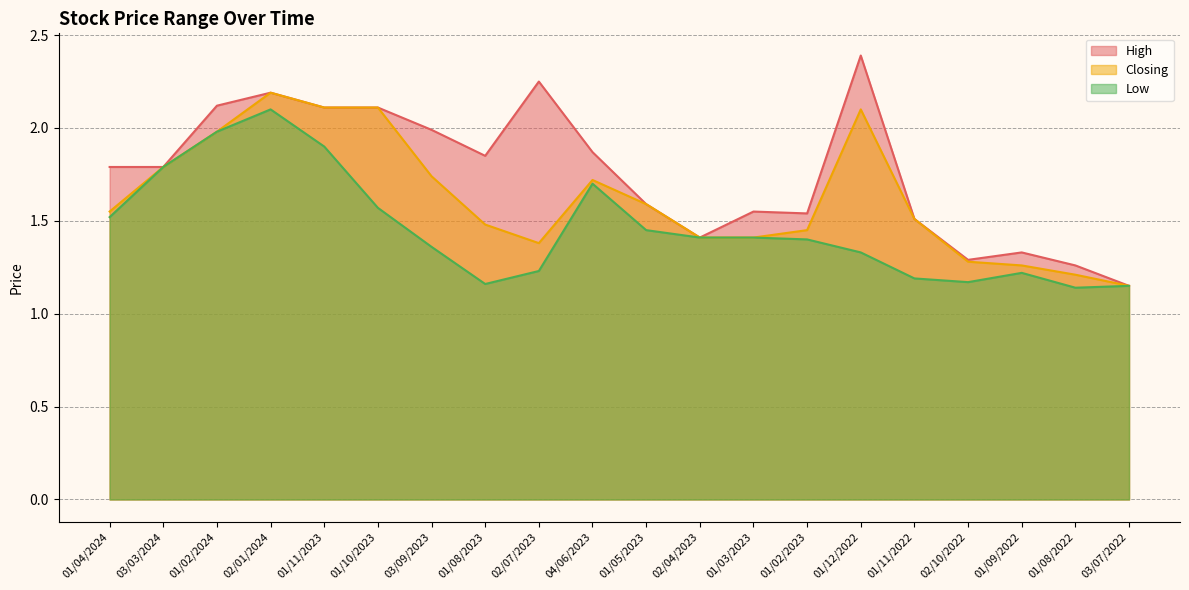

What is the difference between the Closing values at 02/01/2024 and 03/03/2024?

0.4